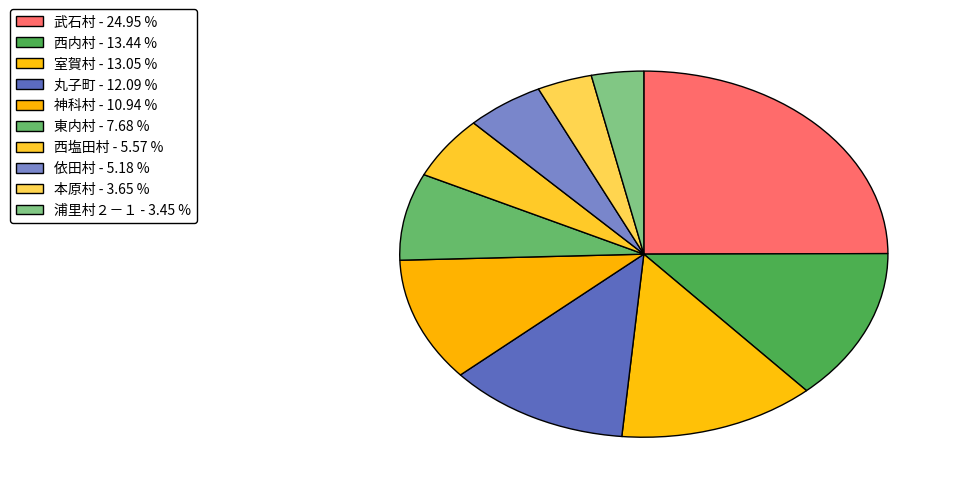

How many slices are in this pie chart?

10